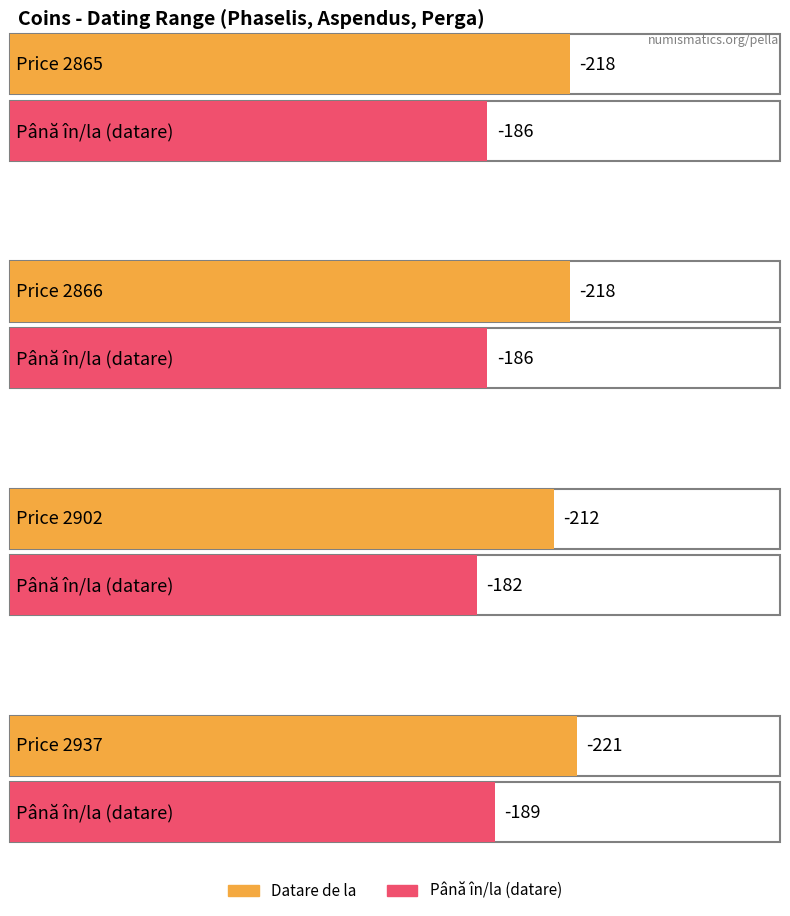

Rank the series by their maximum value, from highest to lowest.

Până în/la (datare), Datare de la